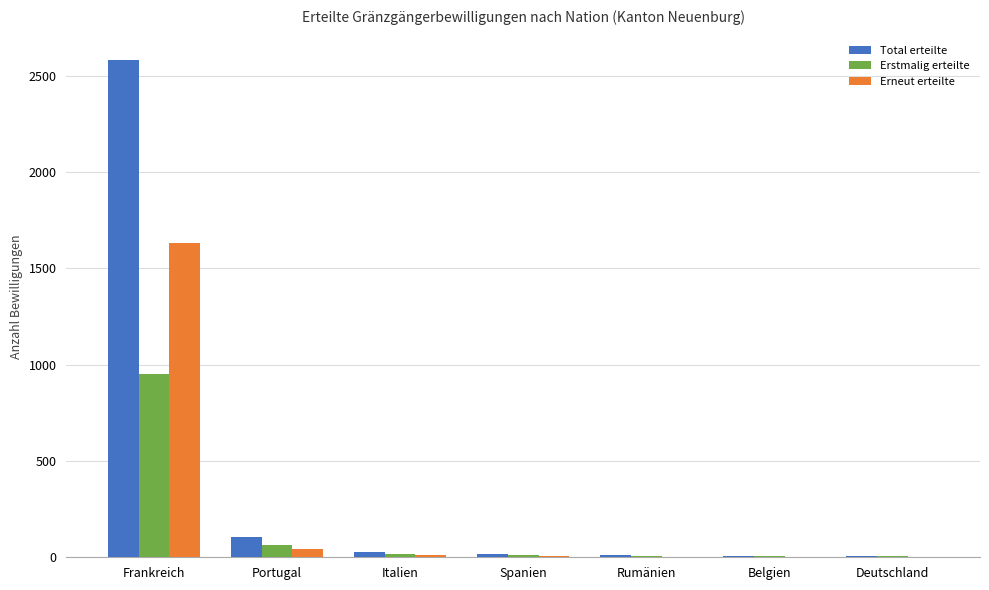

Is it true that Total erteilte equals 3931 at Frankreich?

False